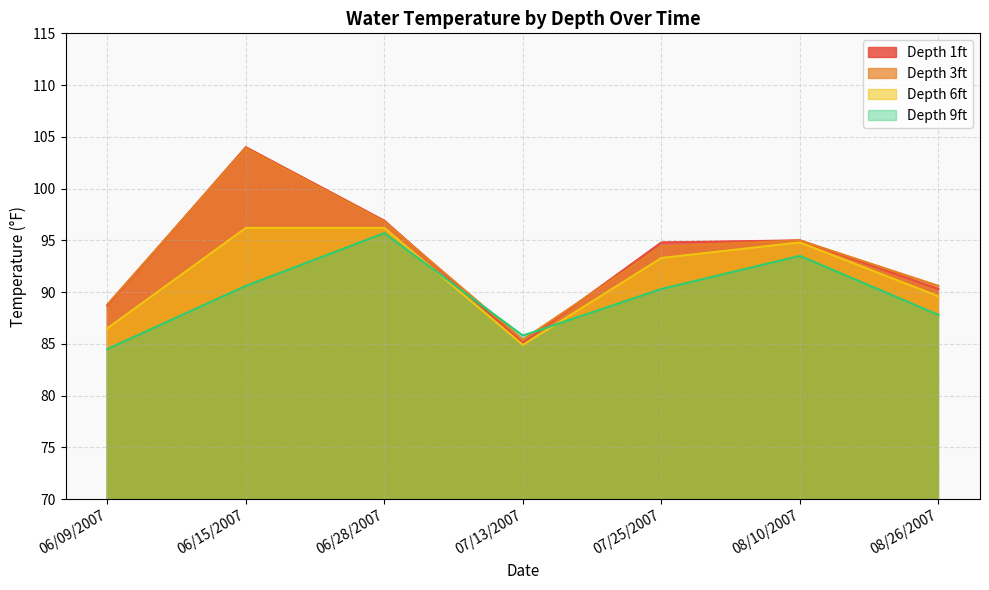

What is the average value of the Depth 3ft series?

93.6